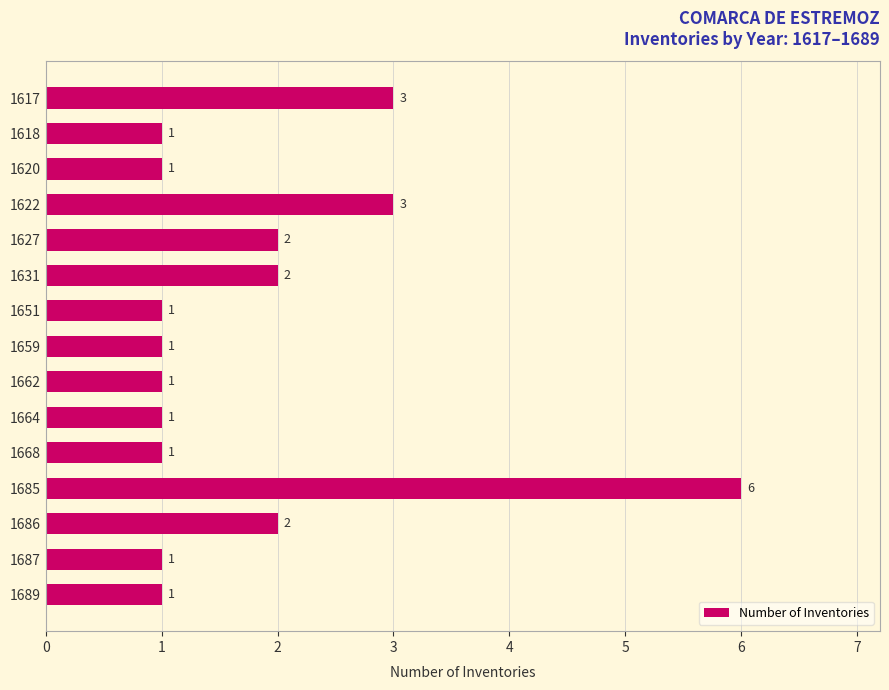

Count the number of data series in this chart.

1